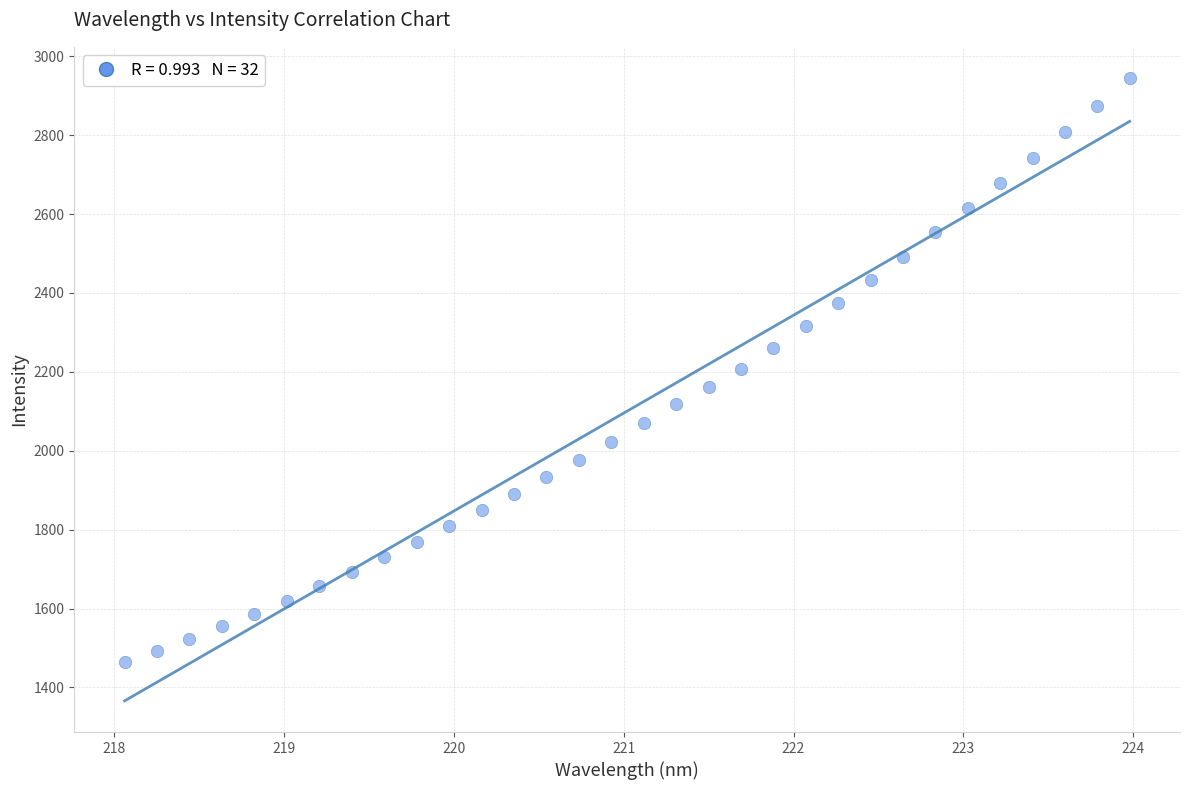

What is the range of X values (max minus min)?

5.9